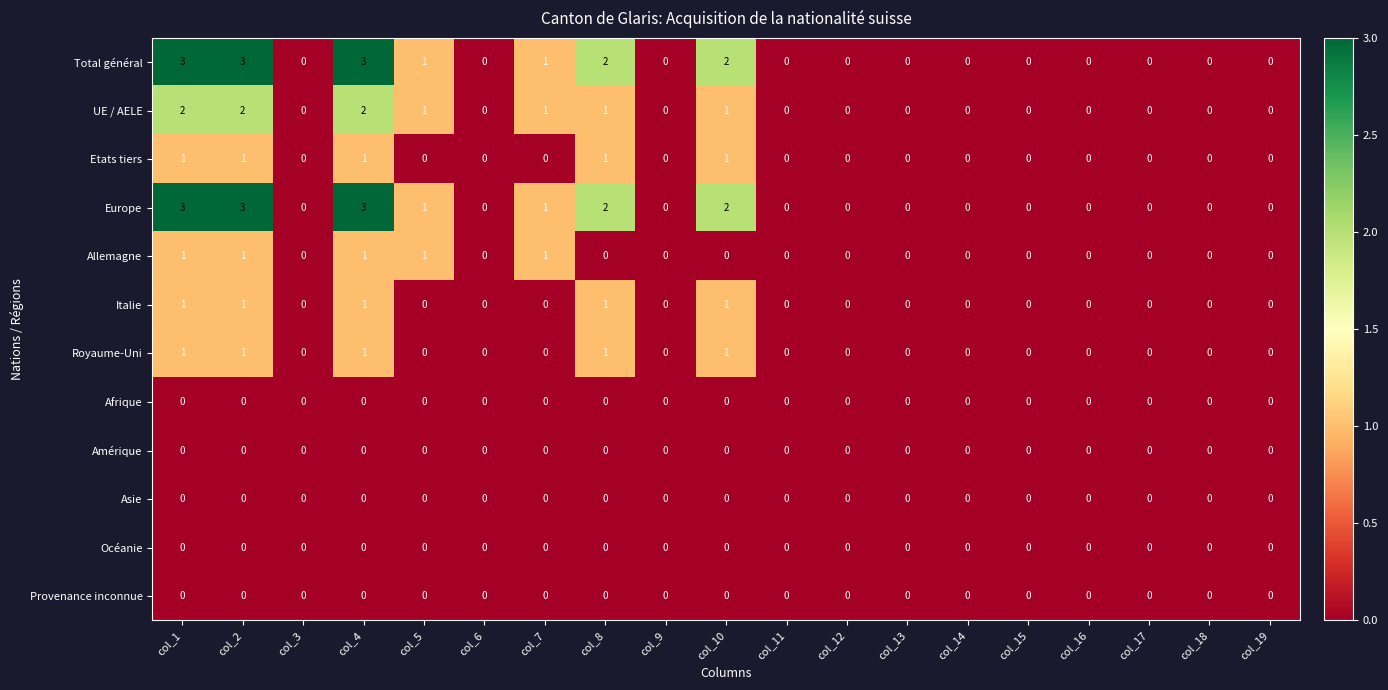

What is the maximum value for Europe?

3